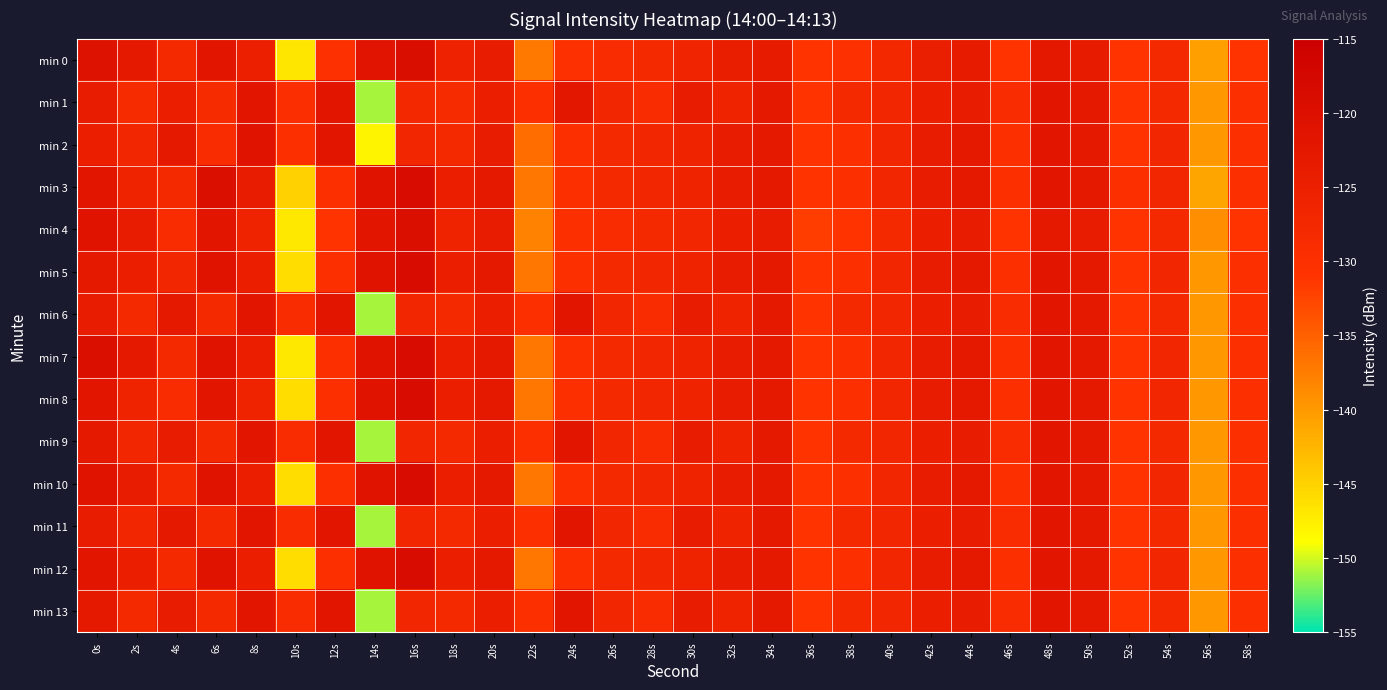

Rank the series at 4s from lowest to highest value.

min 4, min 8, min 3, min 7, min 10, min 12, min 0, min 5, min 1, min 9, min 13, min 2, min 6, min 11